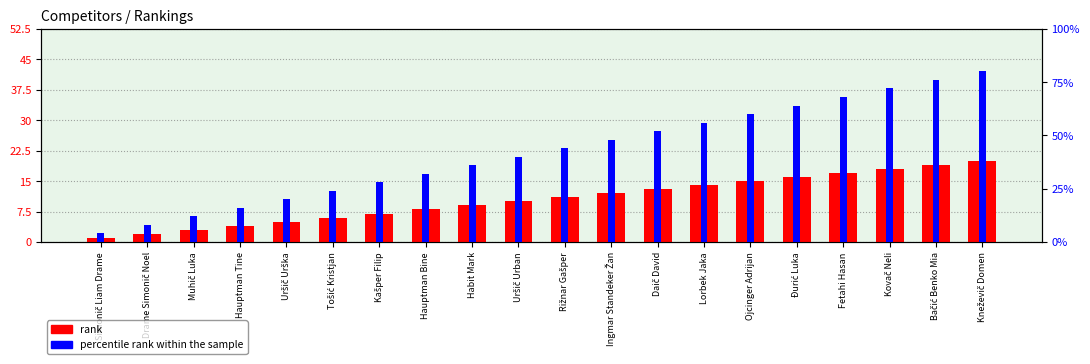

Which series changed the most between Hauptman Bine and Ojcinger Adrijan?

percentile rank within the sample